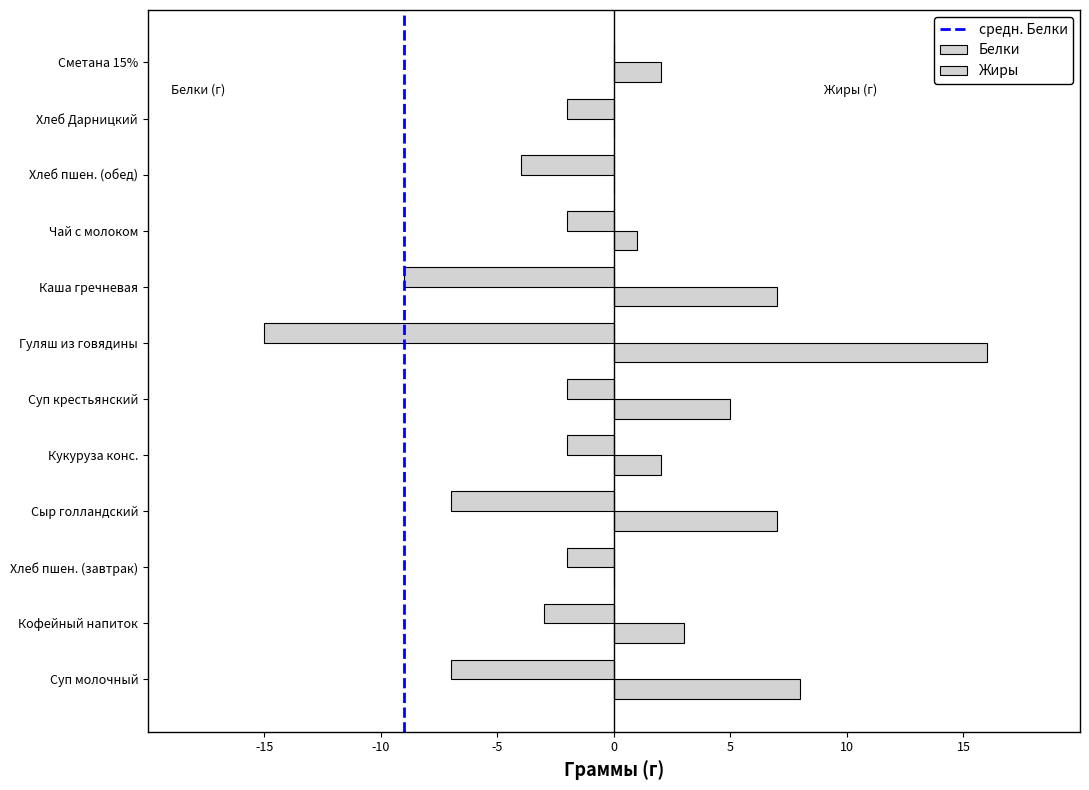

Count the number of categories in the chart.

12